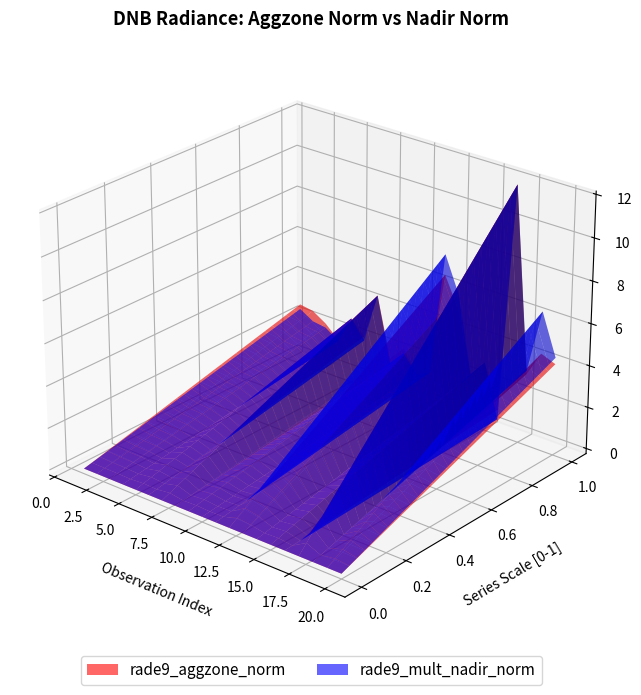

Reading right to left, what are all the values shown in this chart?

rade9_aggzone_norm: 20=4.1	19=4.4	18=3.2	17=11.9	16=1.0	15=3.1	14=2.2	13=5.2	12=6.6	11=1.8	10=1.3	9=2.4	8=1.6	7=4.5	6=2.3	5=2.9	4=1.6	3=2.2	2=2.6	1=2.8
rade9_mult_nadir_norm: 20=4.4	19=6.4	18=3.4	17=11.9	16=0.5	15=3.1	14=2.2	13=5.9	12=7.6	11=1.6	10=1.3	9=2.1	8=1.4	7=4.5	6=2.1	5=2.9	4=1.6	3=2.0	2=2.1	1=2.5